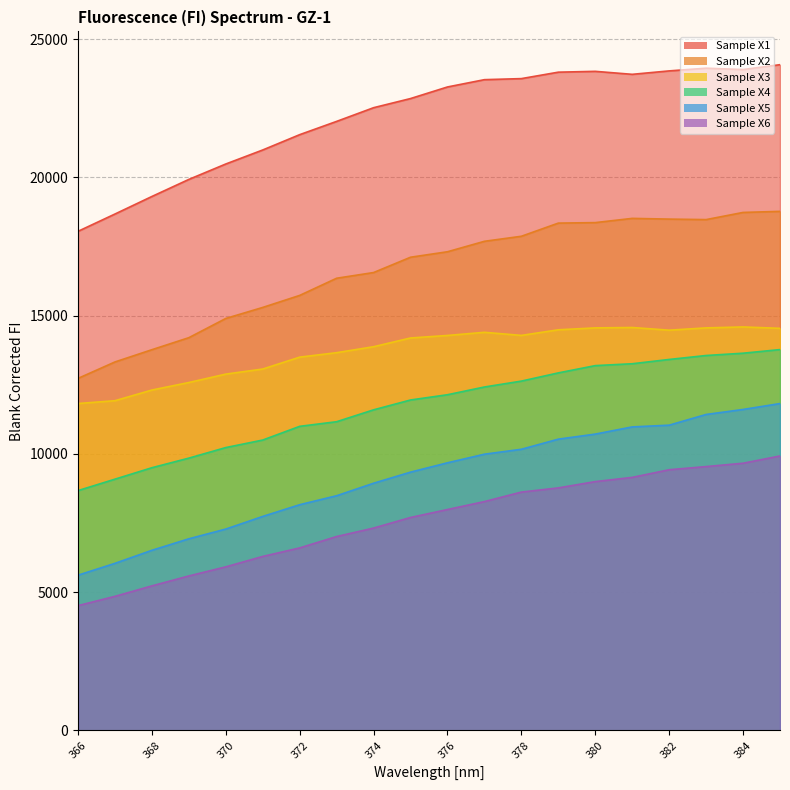

How many data points in Sample X3 are above 14284?

9